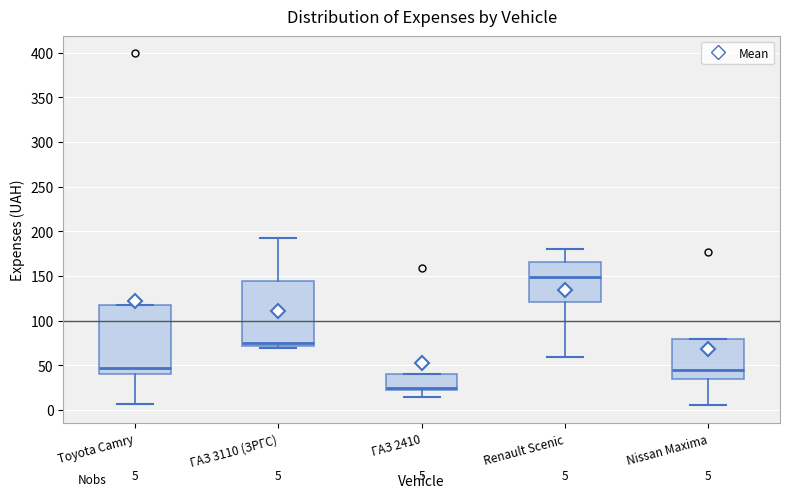

Which box has the highest median line?

Renault Scenic